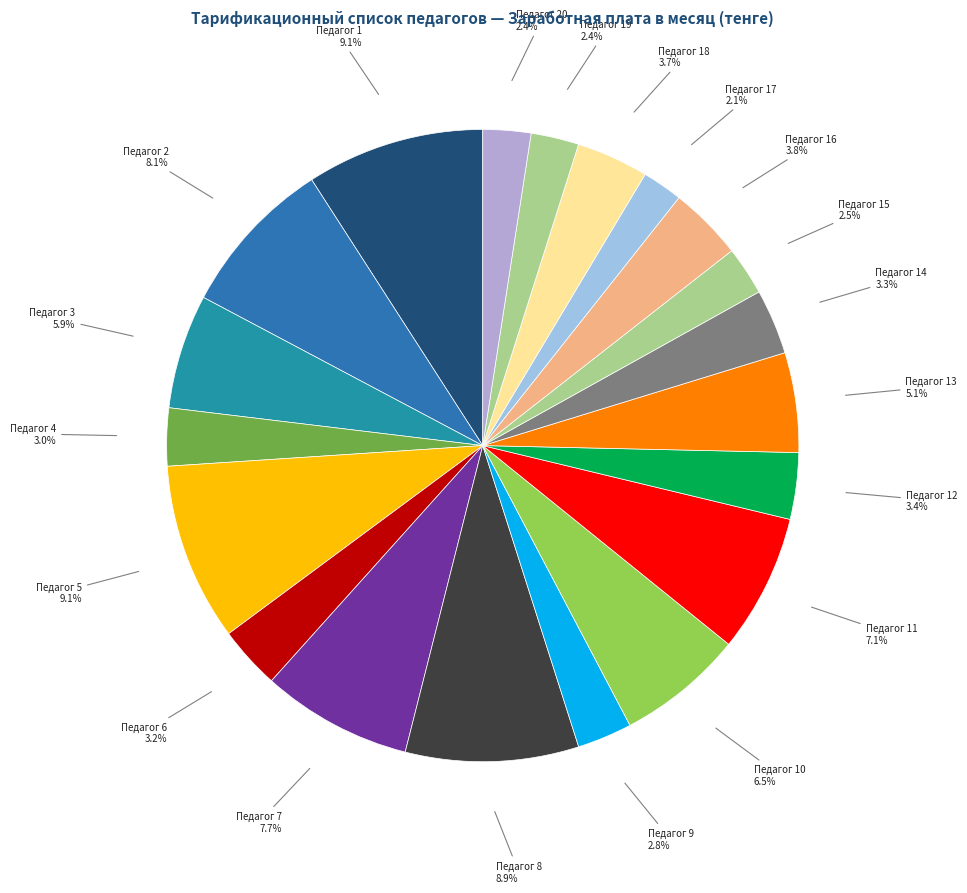

To the nearest percent, what is the average slice percentage?

5%